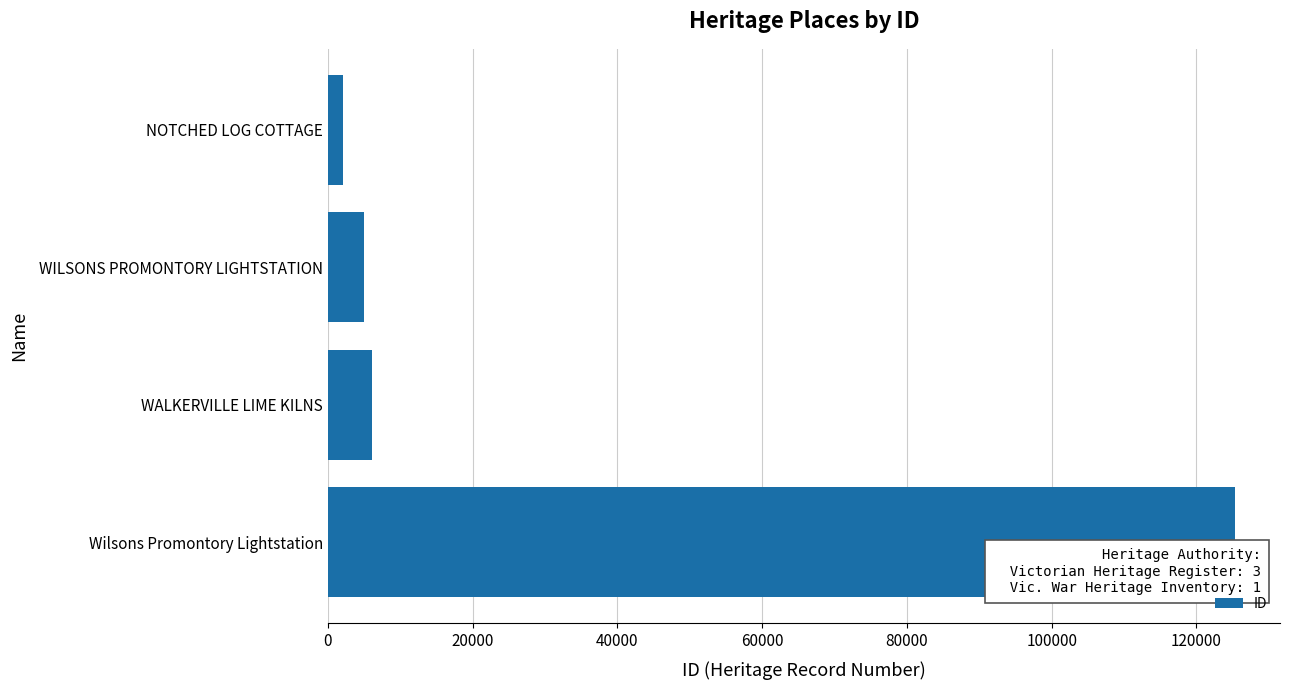

The chart shows a value of 194853 at Wilsons Promontory Lightstation. True or false?

False